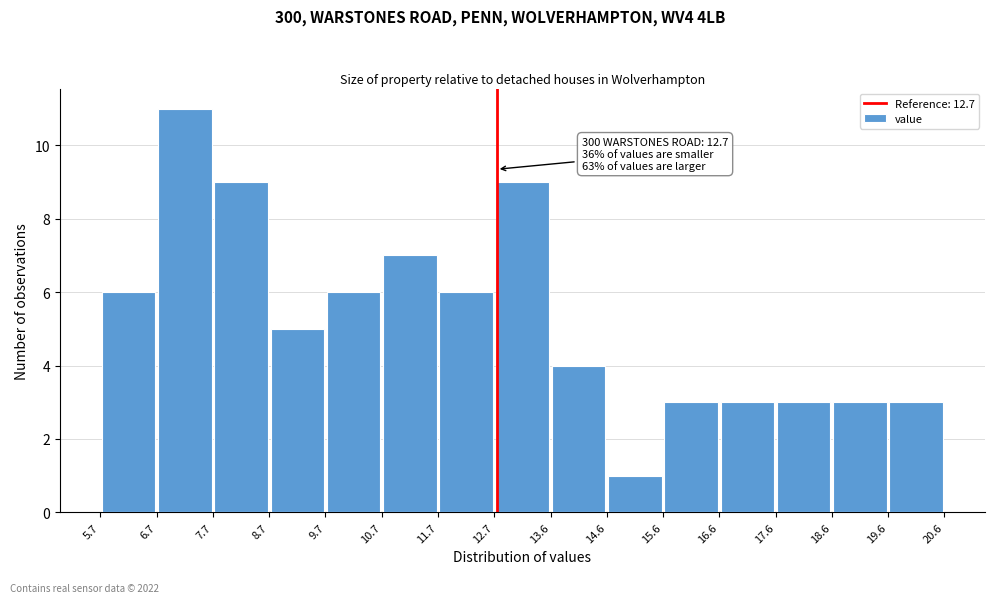

Which range on the x-axis has the tallest bar?

6.7 to 7.7